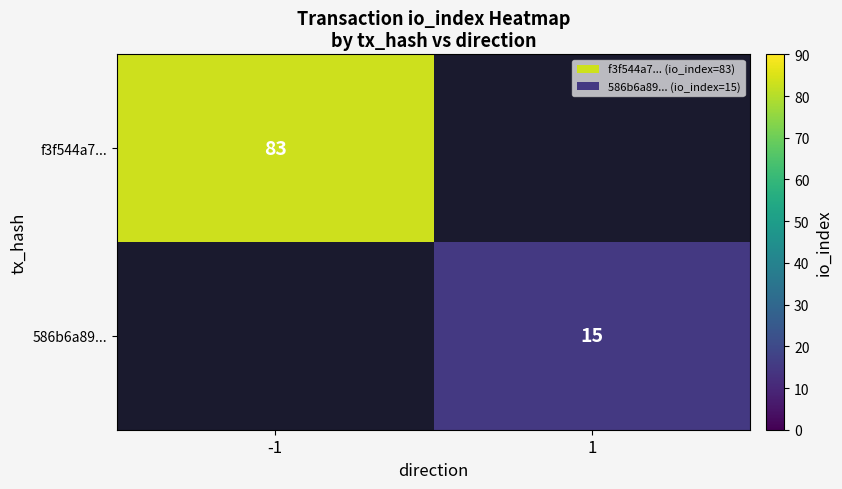

What is the total value across all series at 1?

15